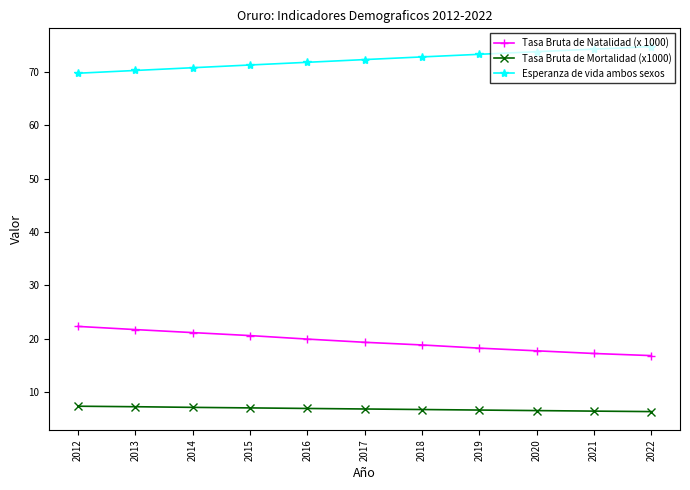

What are all the series names shown in the legend?

Tasa Bruta de Natalidad (x 1000), Tasa Bruta de Mortalidad (x1000), Esperanza de vida ambos sexos